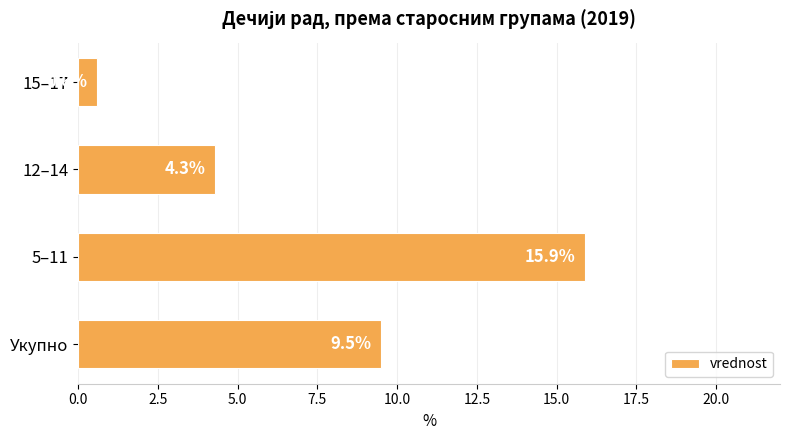

Rank the categories by value from highest to lowest.

5–11, Укупно, 12–14, 15–17